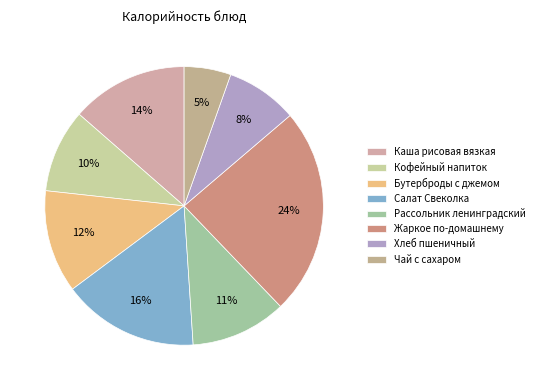

Count the number of slices in the pie.

8